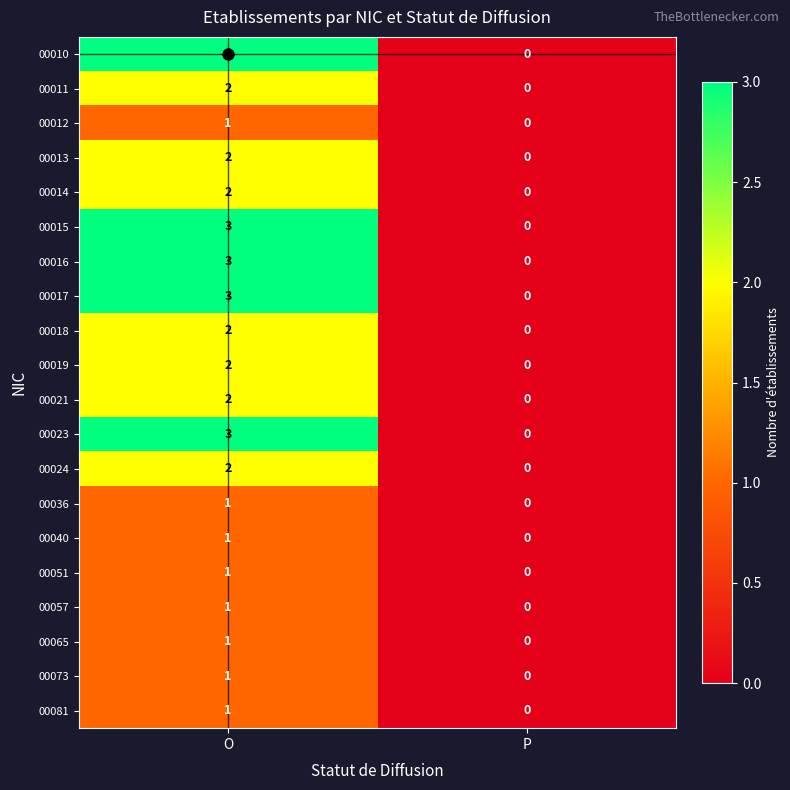

What is the difference between the maximum and minimum values in the 00016 series?

3